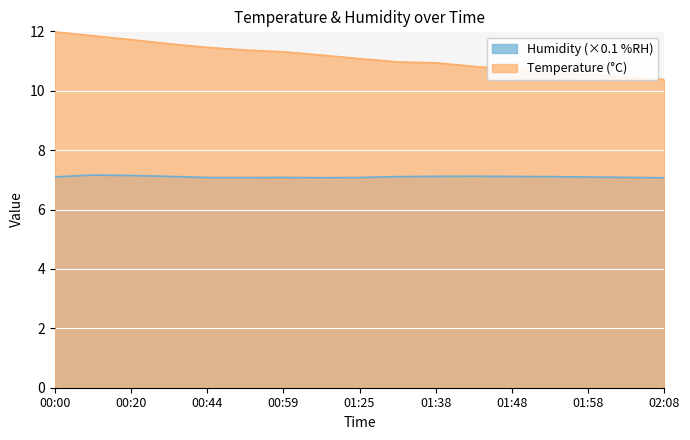

What position from the right is 01:58?

3